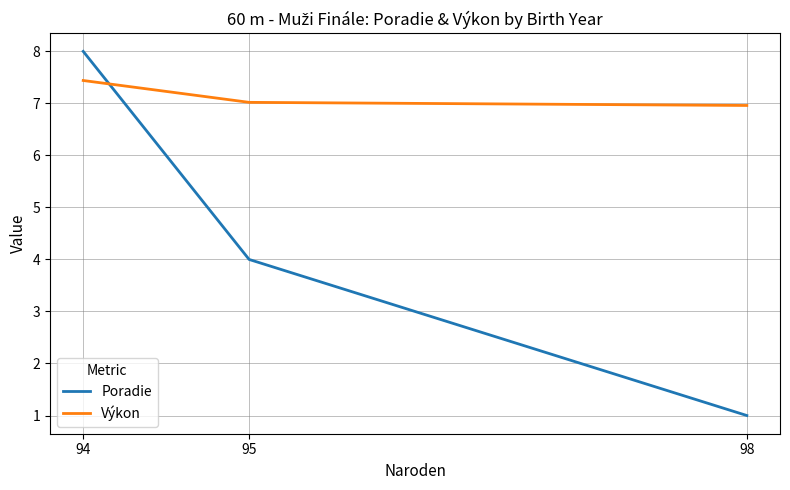

Which series has the largest range (max minus min)?

Poradie